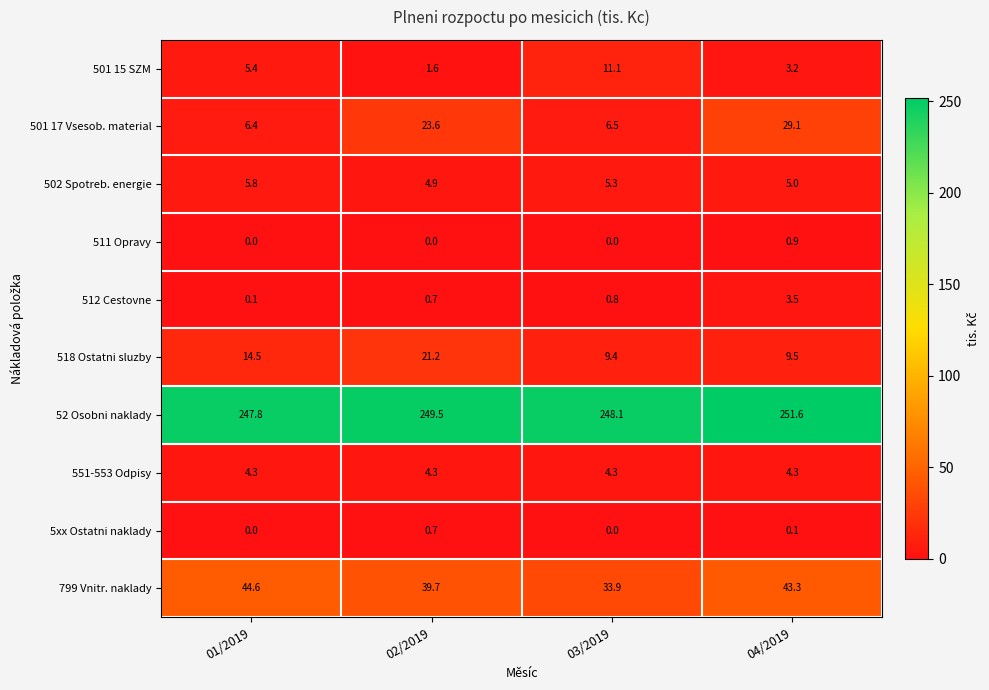

What is the sum of all 799 Vnitr. naklady values?

161.5